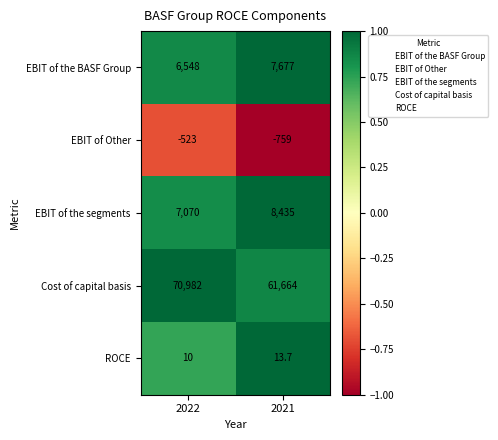

What is the sum of all ROCE values?

23.7